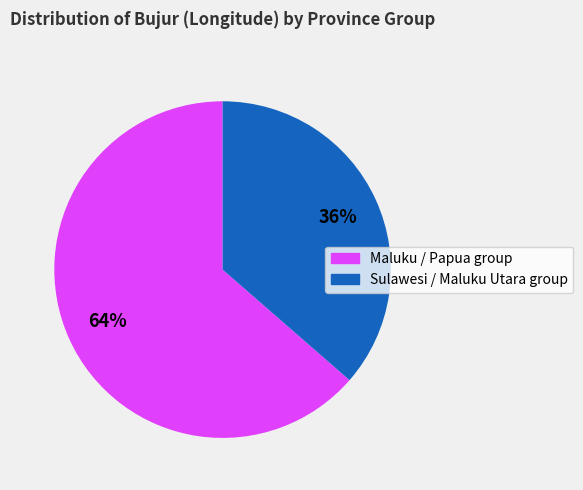

To the nearest percent, what is the average slice percentage?

50%